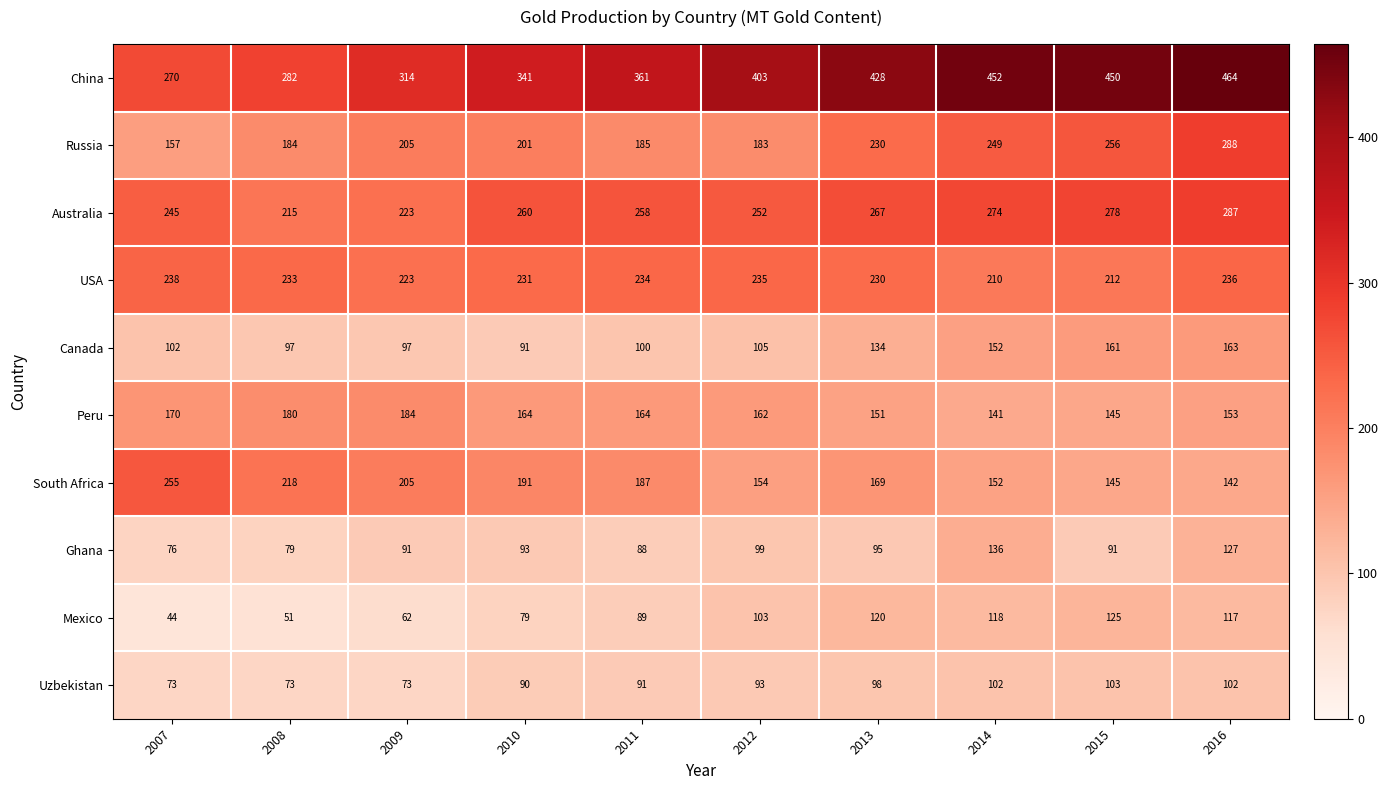

Is the value of Peru at 2016 greater than the value of Ghana at 2010?

Yes